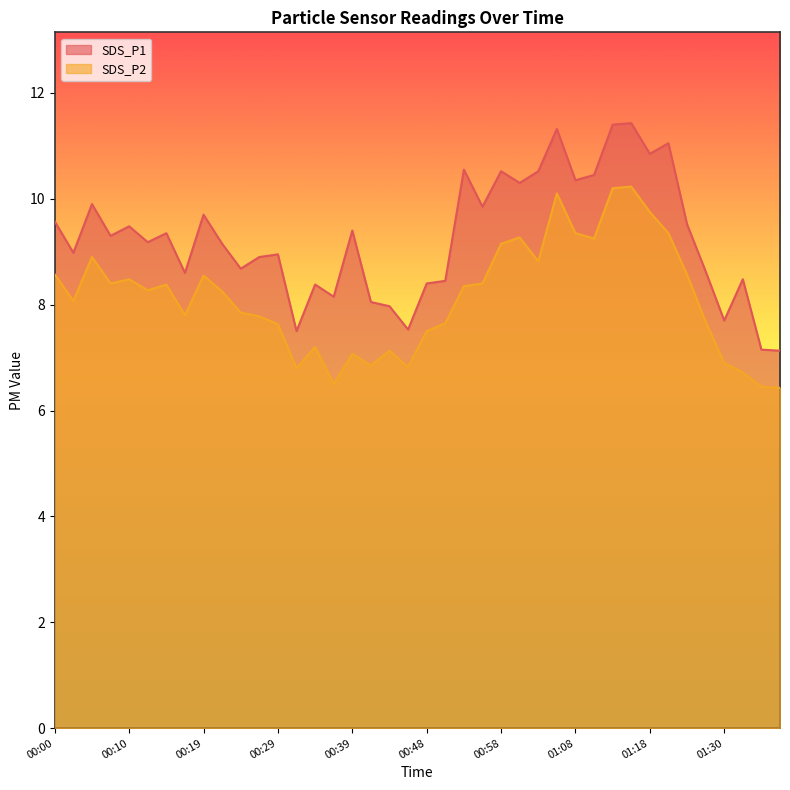

What value does the SDS_P1 series have at 00:56?

9.8